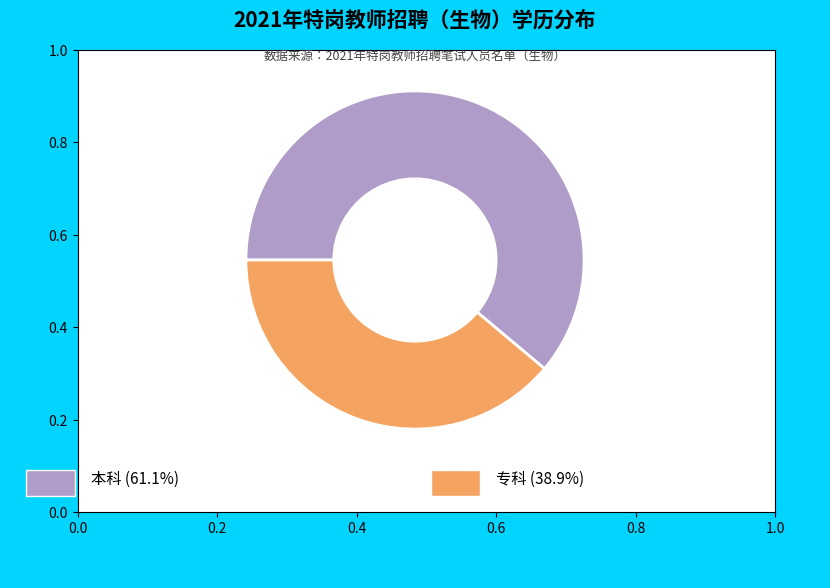

Does any single category account for the majority?

Yes